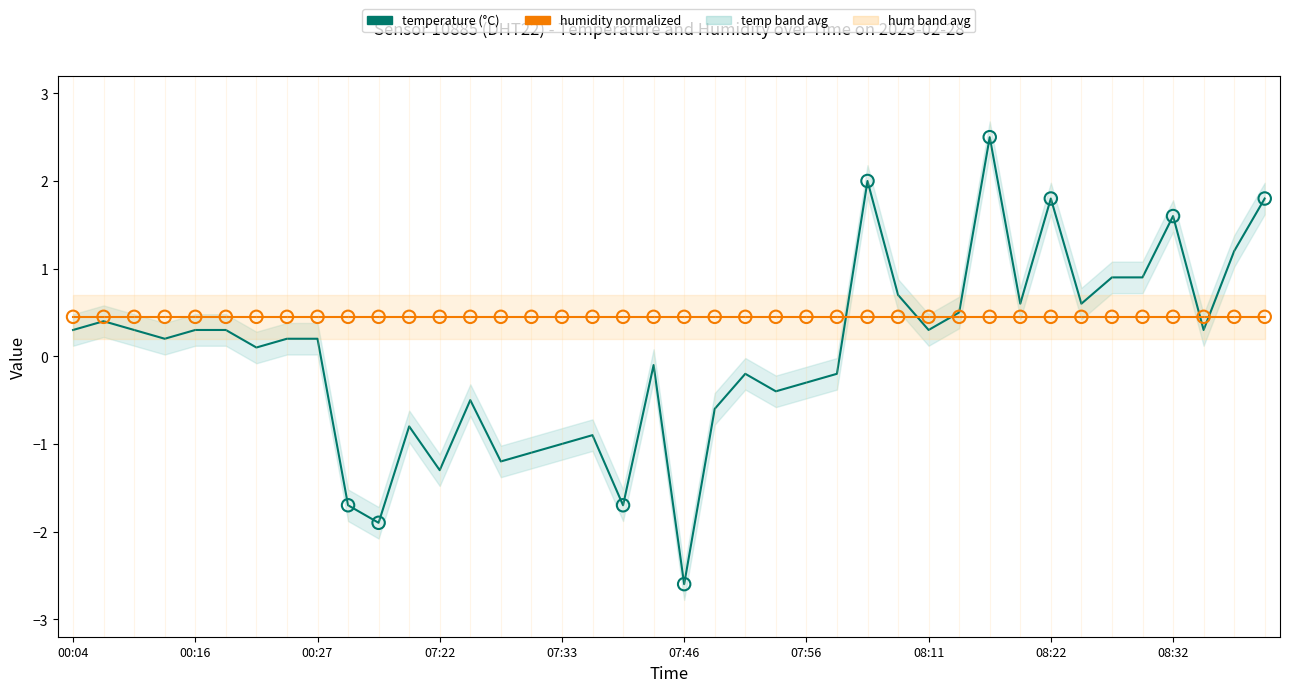

Which series contains the highest Y value?

temperature (°C)